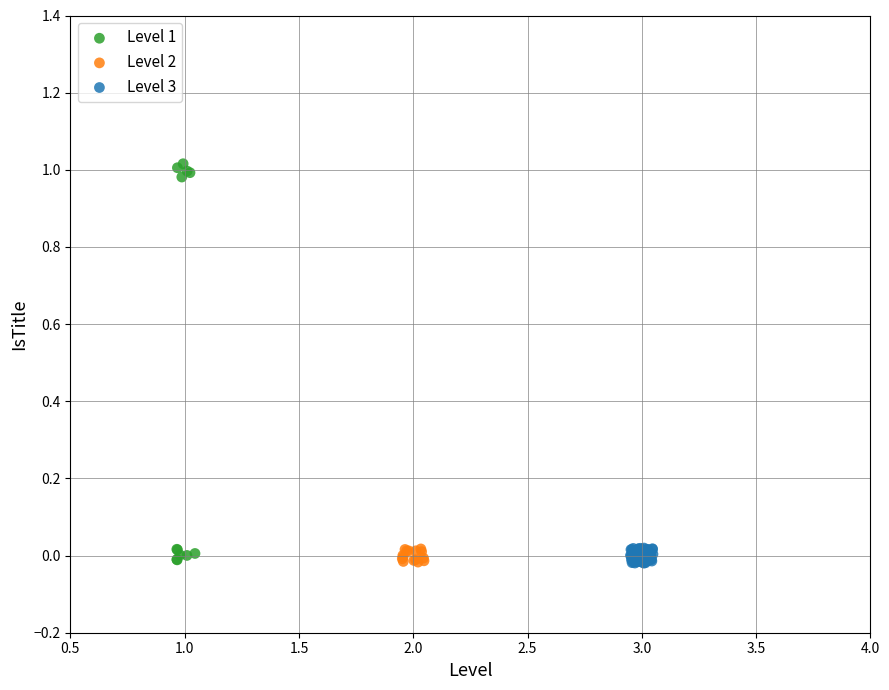

Which series has the widest spread of Y values?

Level 1